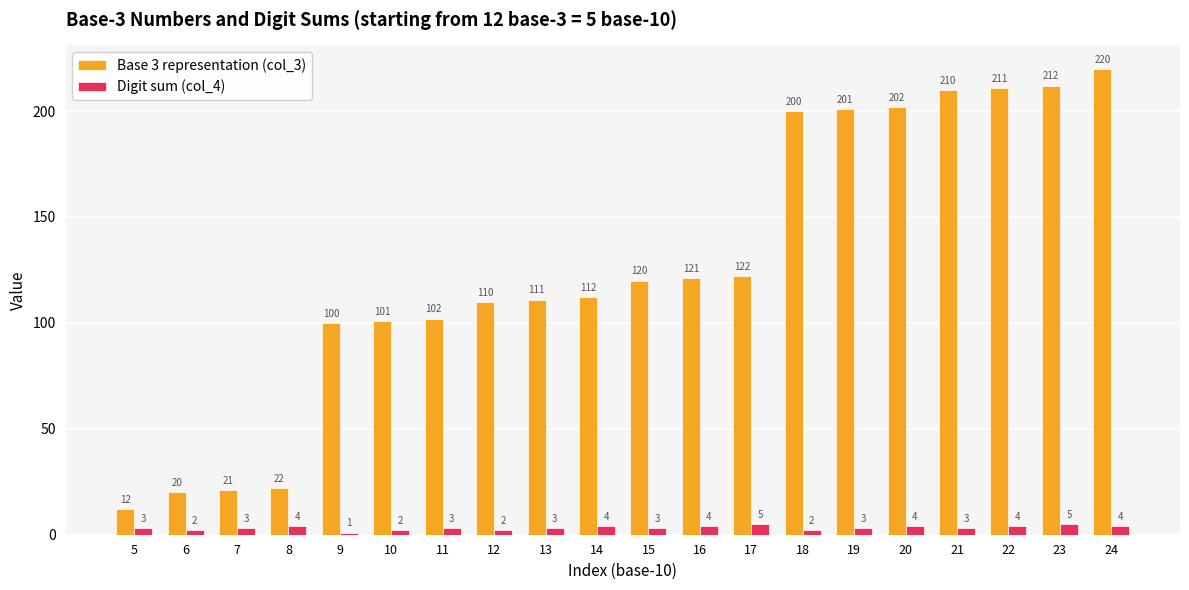

Reading left to right, transcribe all the data shown in this chart.

Base 3 representation (col_3): 12	20	21	22	100	101	102	110	111	112	120	121	122	200	201	202	210	211	212	220
Digit sum (col_4): 3	2	3	4	1	2	3	2	3	4	3	4	5	2	3	4	3	4	5	4